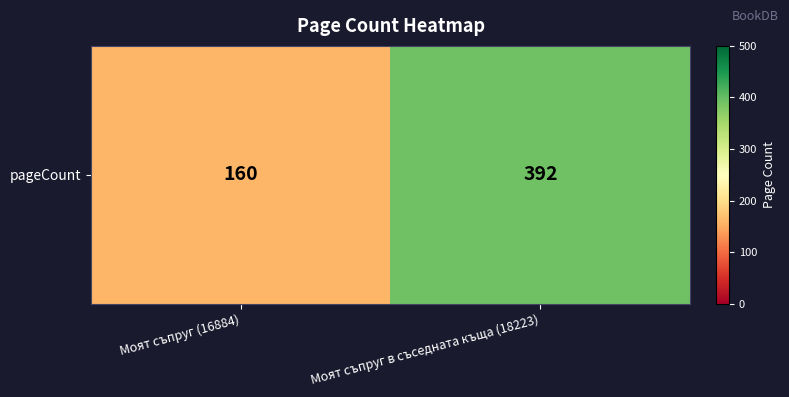

What is the average value?

276